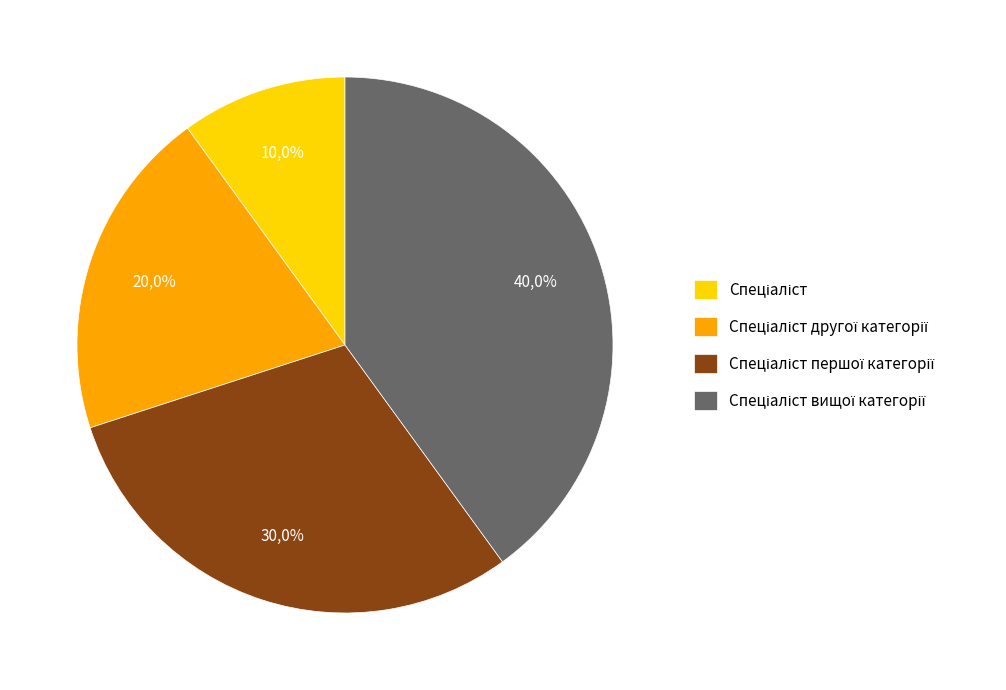

The Спеціаліст вищої категорії slice represents 40% of the pie. True or false?

True